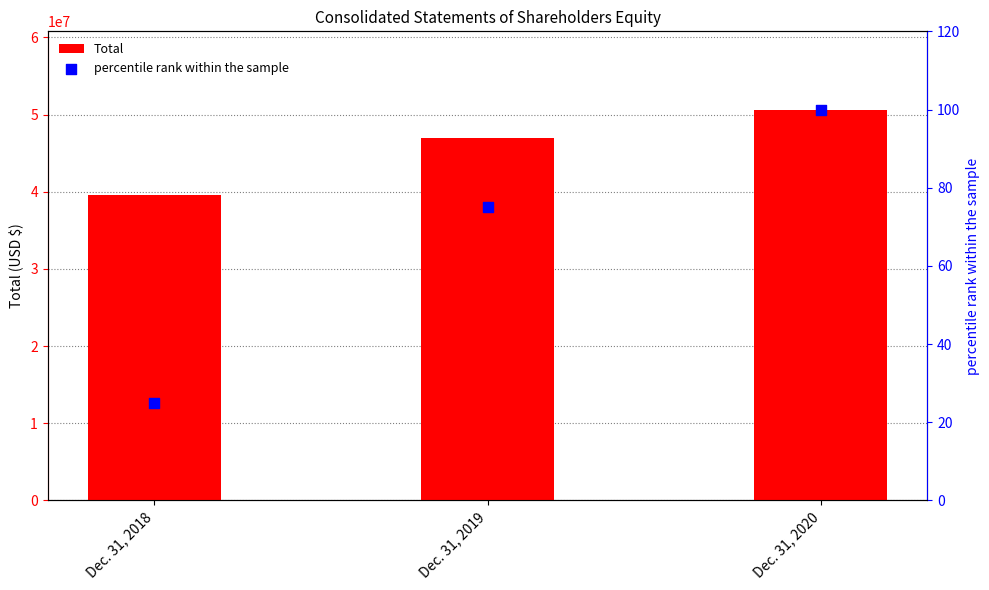

Which series reaches the minimum Y coordinate?

percentile rank within the sample